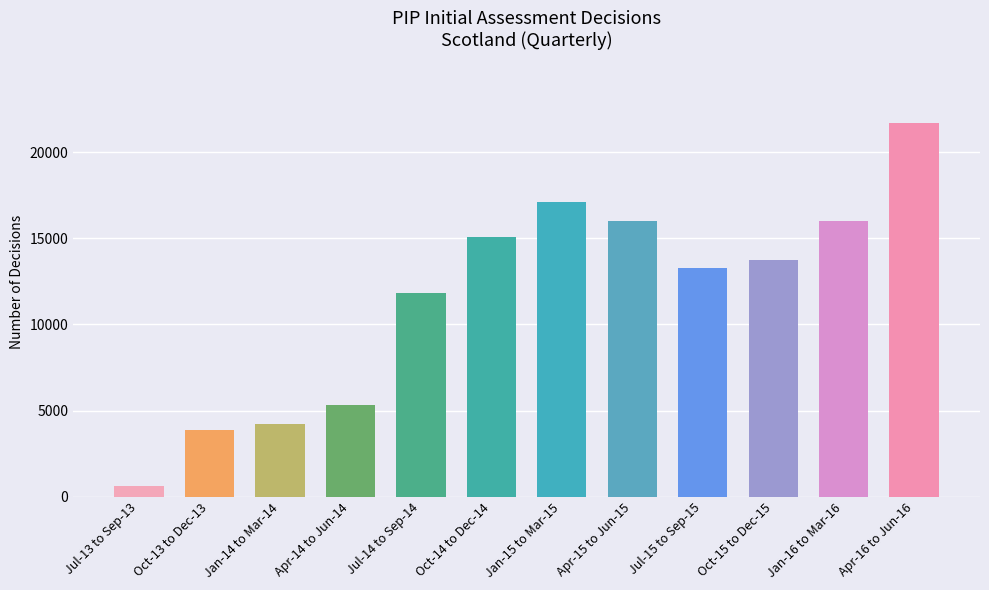

What is the sum of all values?

138840